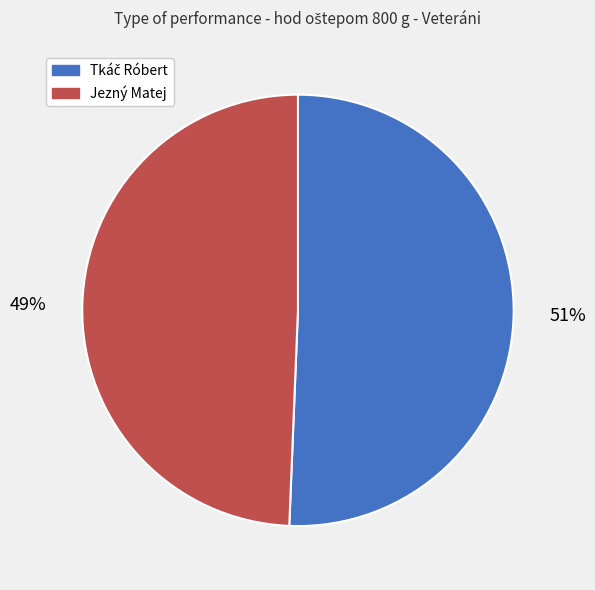

To the nearest percent, what is the average slice percentage?

50%